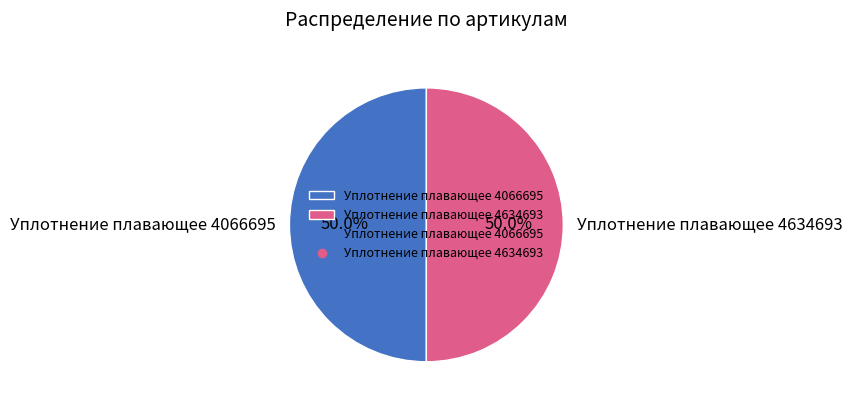

True or false: Уплотнение плавающее 4066695 accounts for 56% of the total.

False